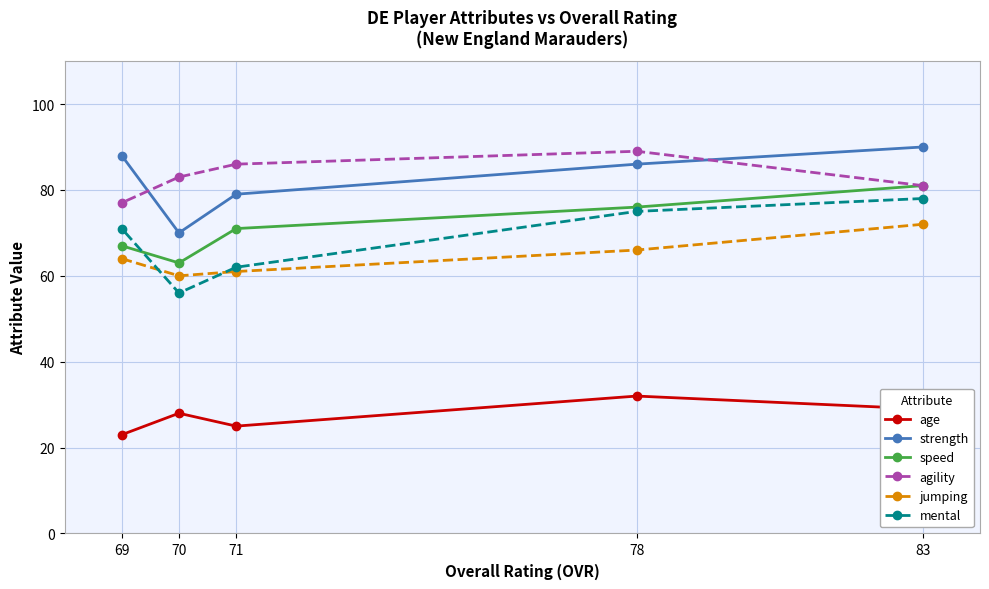

Which category has the highest value in the age series?

78